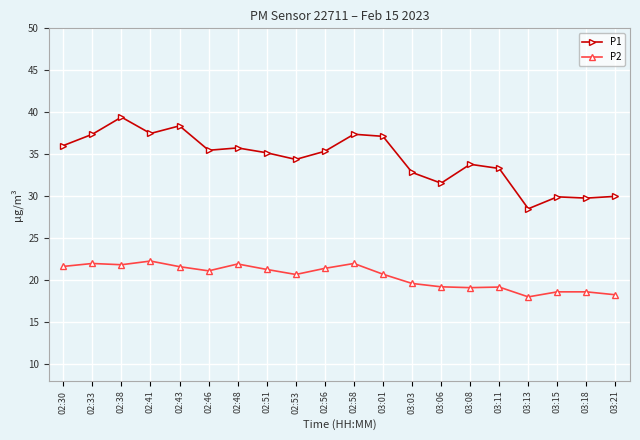

At which label does P1 first exceed 35?

02:30